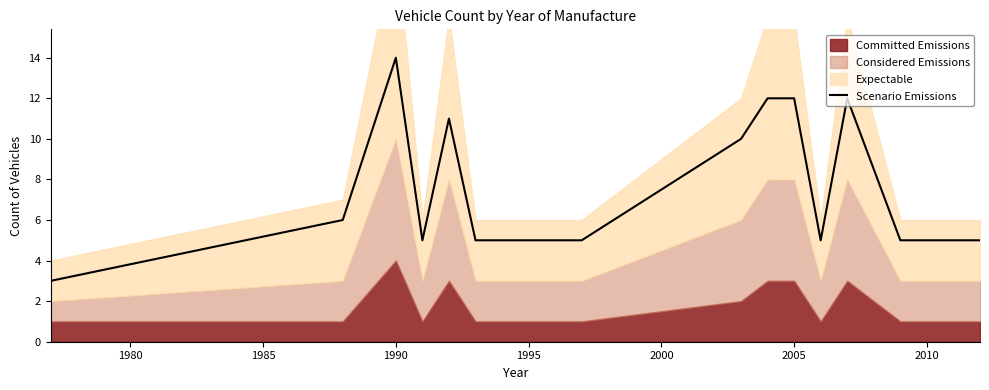

What is the lowest value of the Scenario Emissions series?

3